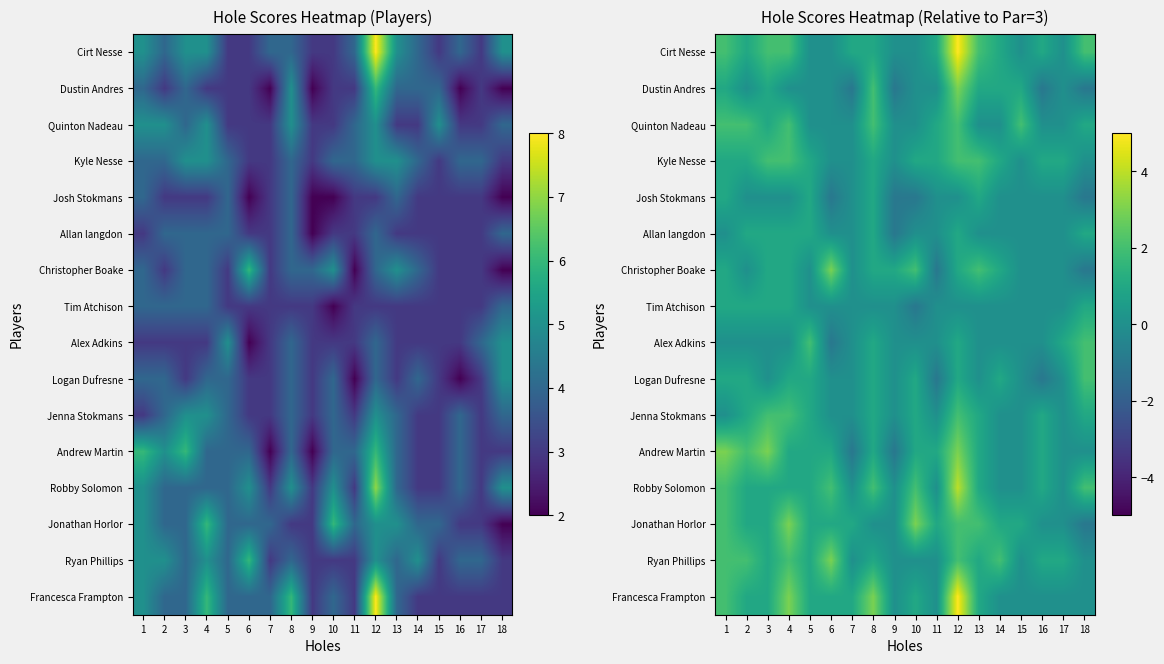

What is the smallest value displayed?

-1